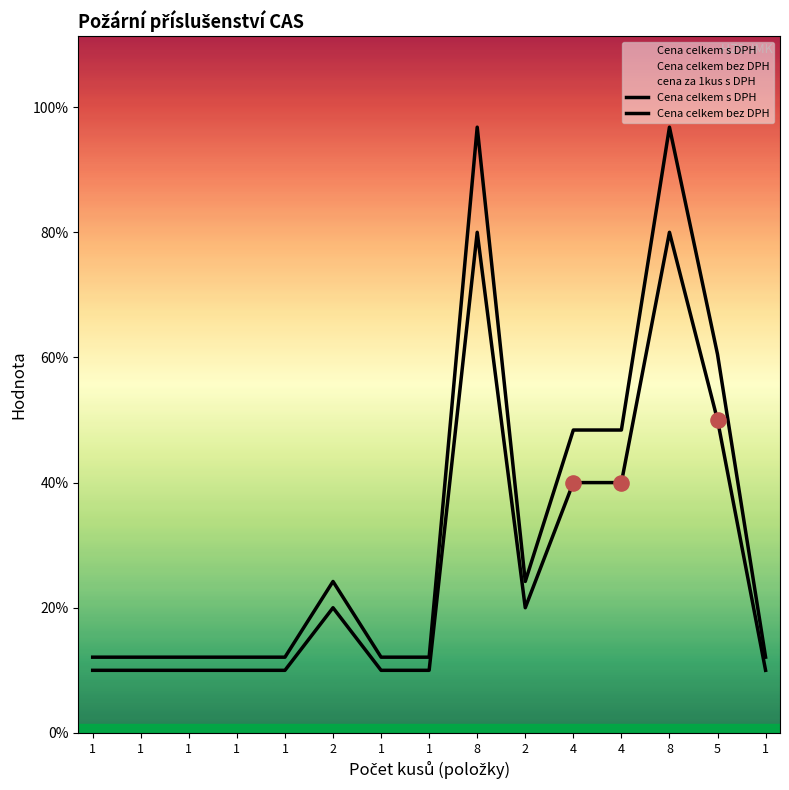

Which series has the widest spread of Y values?

Cena celkem s DPH